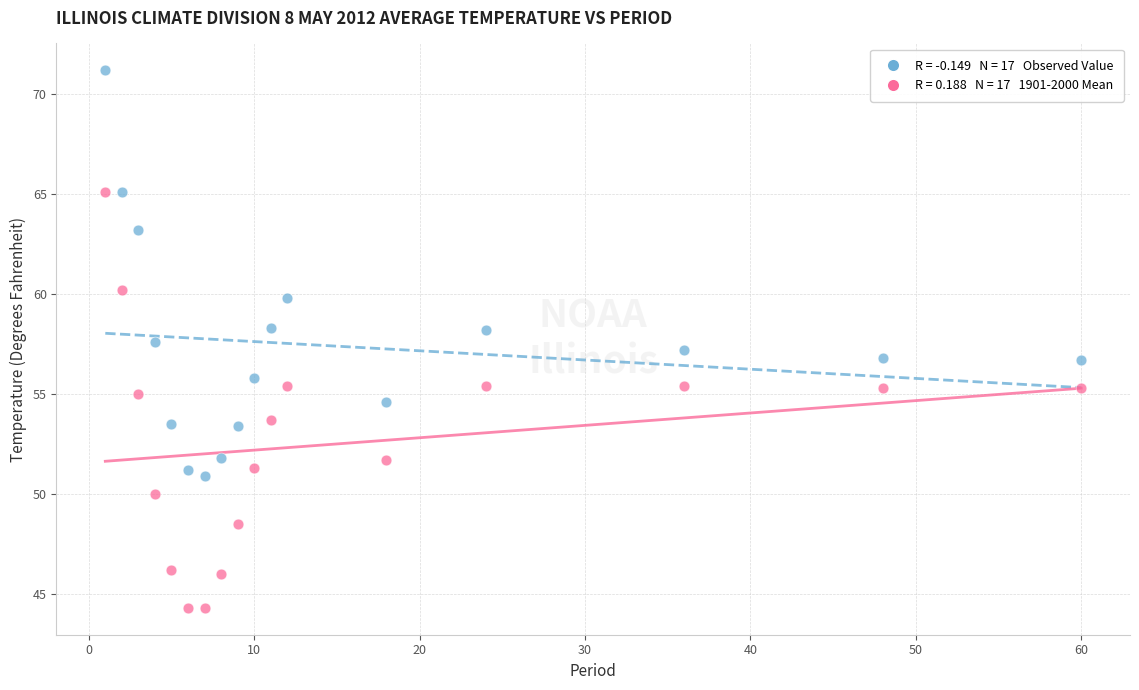

Across all data points, what is the range of Y values (max minus min)?

26.9